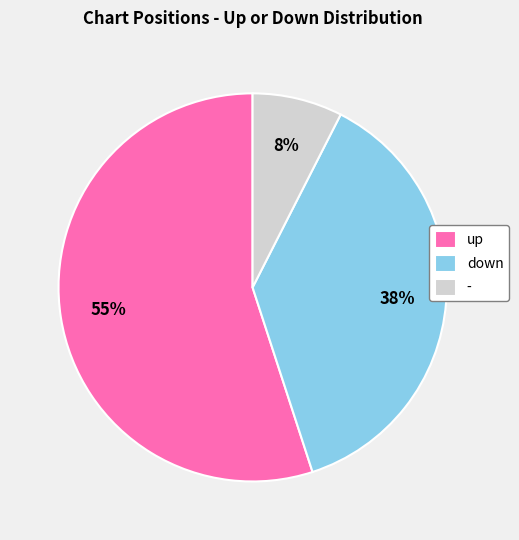

To the nearest percent, what is the difference between the down and - slice percentages?

30%